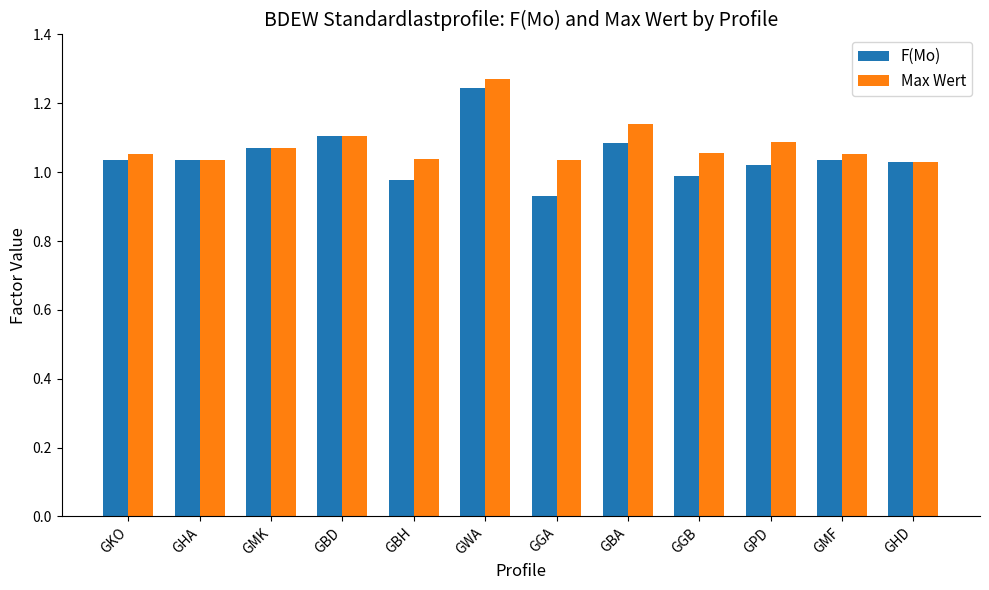

True or false: F(Mo) has a value of 1.1 at GBD.

True